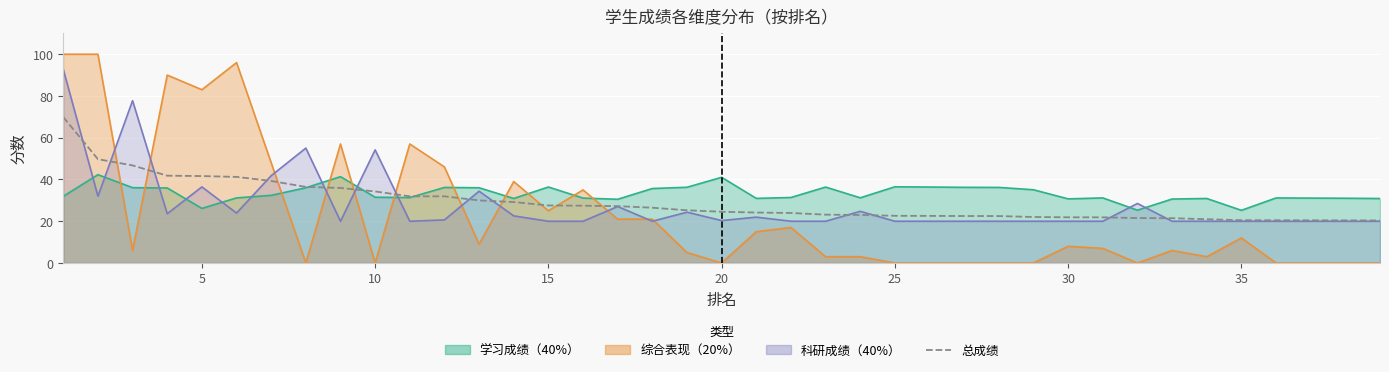

Reading right to left, list all the values displayed in this chart.

20.4	20.4	20.4	20.5	20.5	21.0	21.5	21.5	21.9	21.9	22.0	22.5	22.5	22.6	22.6	23.0	23.1	23.9	24.2	24.5	25.2	26.5	27.2	27.4	27.6	29.2	30.0	31.9	31.9	34.3	35.9	36.4	39.3	41.2	41.6	41.8	46.7	49.7	69.9